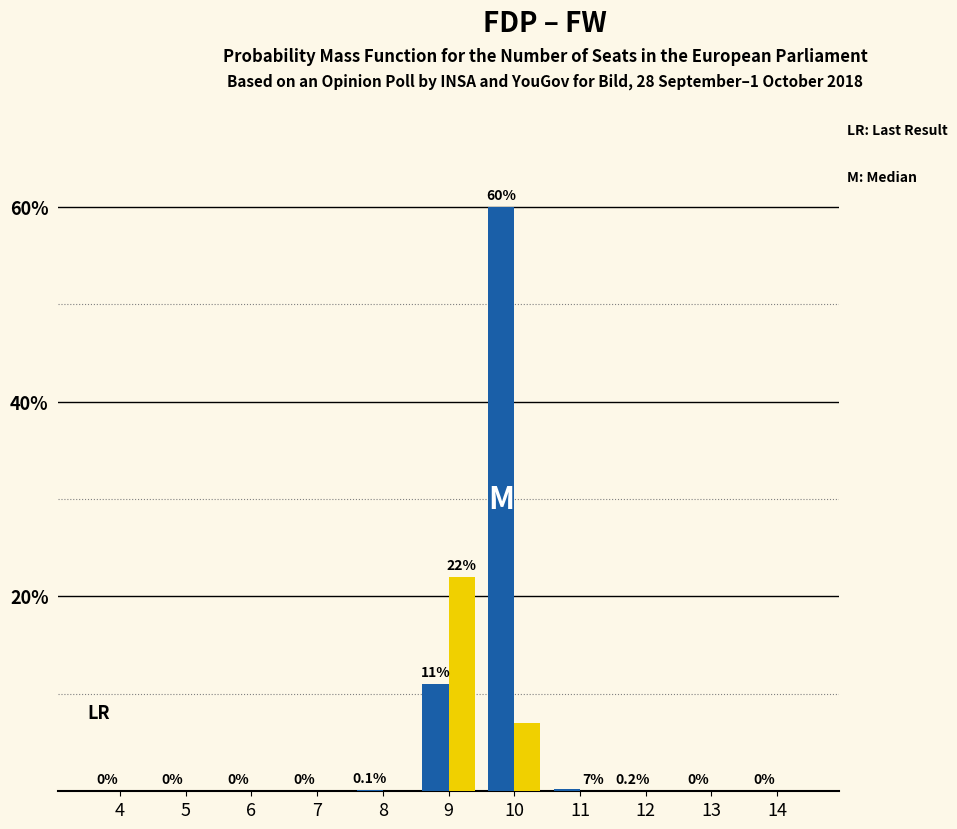

Reading right to left, extract all data points from this chart.

FDP: 14=0.0	13=0.0	12=0.0	11=0.2	10=60.0	9=11.0	8=0.1	7=0.0	6=0.0	5=0.0	4=0.0
FW: 14=0.0	13=0.0	12=0.0	11=0.0	10=7.0	9=22.0	8=0.0	7=0.0	6=0.0	5=0.0	4=0.0